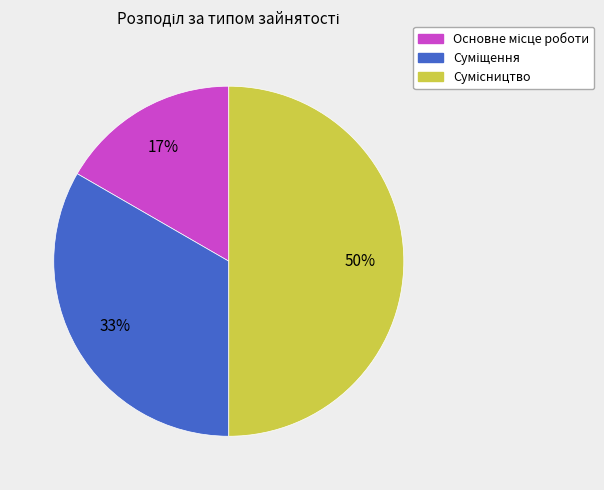

To the nearest percent, what is the difference between the largest and smallest slice percentages?

33%